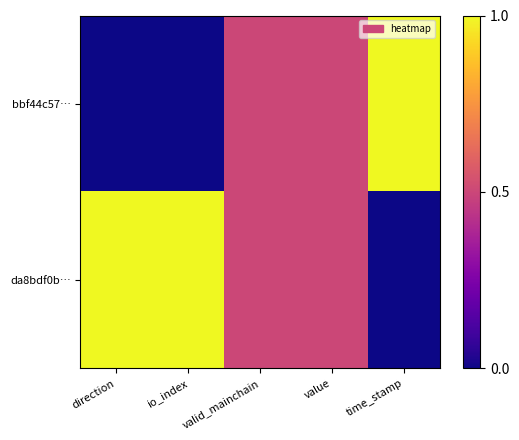

At which category is the sum across all series the highest?

direction